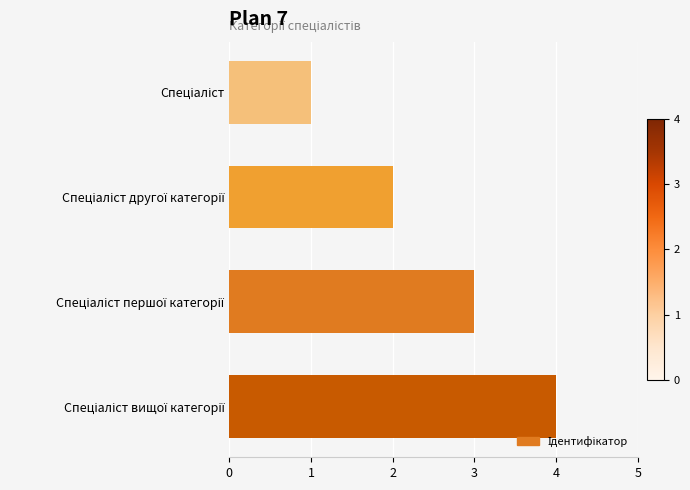

What is the difference between the maximum and minimum values?

3